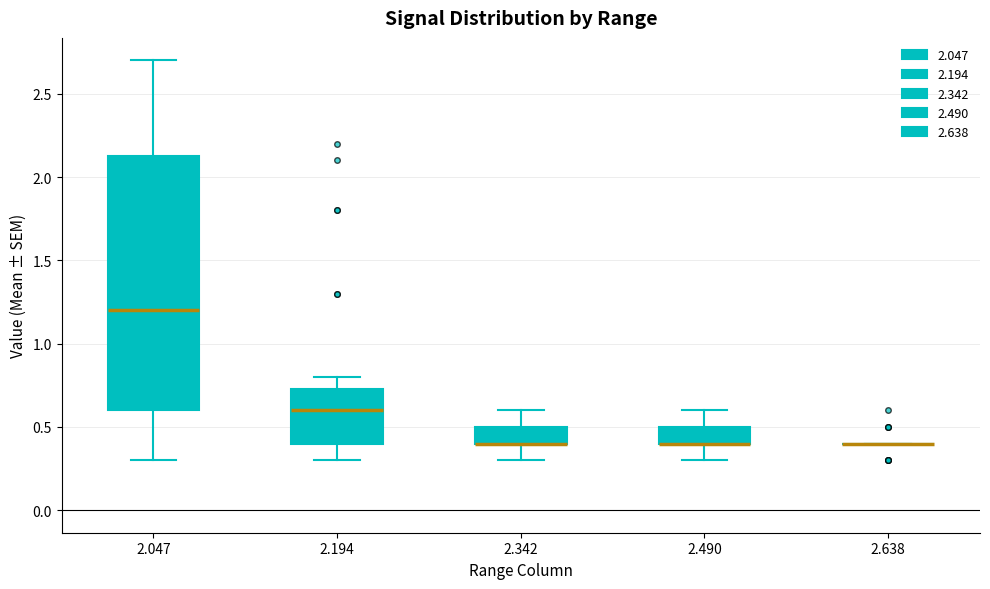

Where does the upper whisker of the box at x = 2.047 end on the y-axis? The values are not printed on the chart, so give them approximately, as read against the axis.

2.70